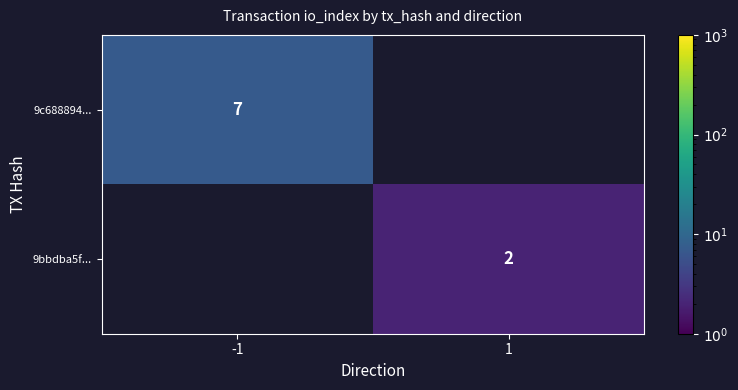

Is the value of 9bbdba5f... at 1 greater than the value of 9c688894... at -1?

No